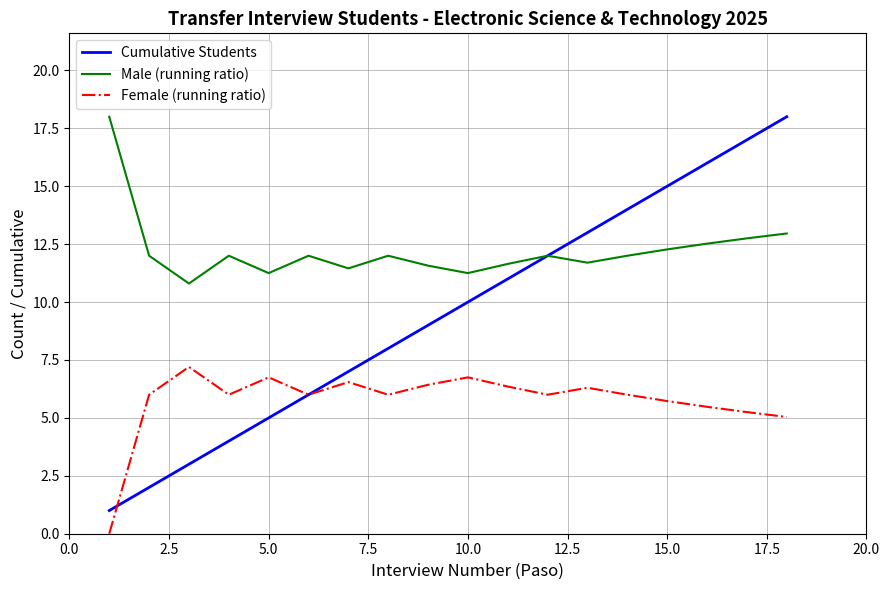

Which series has the largest total across all categories?

Male (running ratio)